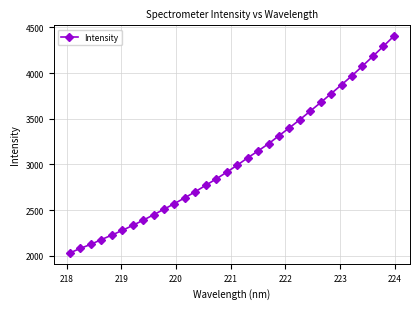

What is the sum of all values?

97514.7